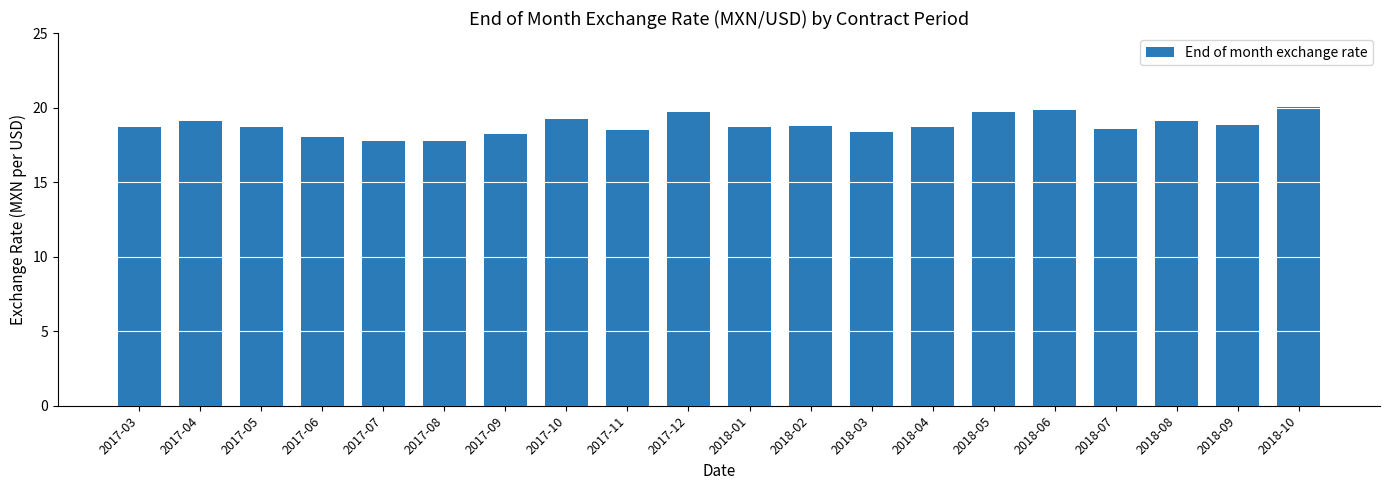

The value at 2017-06 is 9.1. True or false?

False